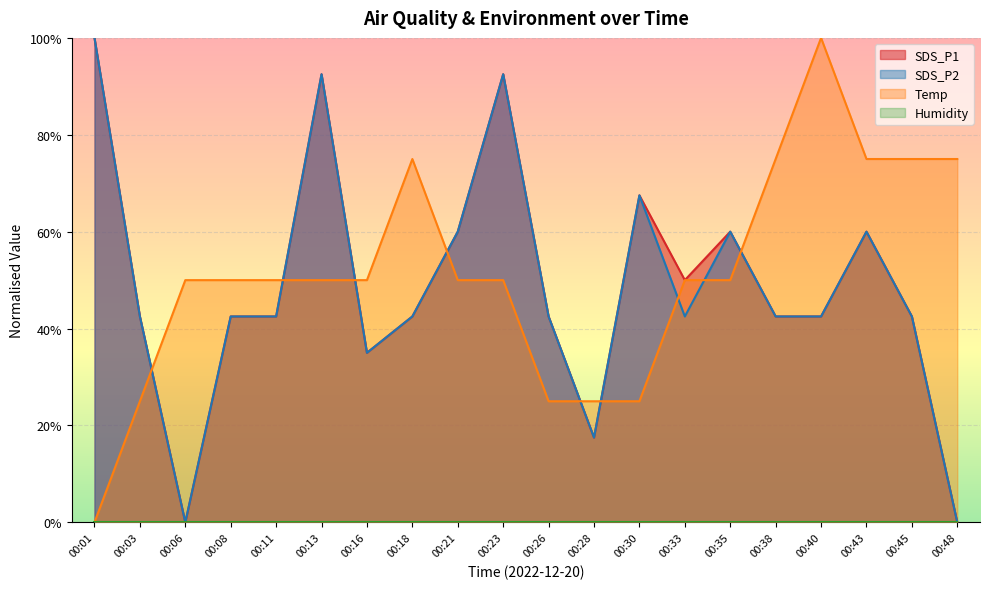

Reading left to right, transcribe all the data shown in this chart.

SDS_P1: 00:01=1.0	00:03=0.4	00:06=0.0	00:08=0.4	00:11=0.4	00:13=0.9	00:16=0.4	00:18=0.4	00:21=0.6	00:23=0.9	00:26=0.4	00:28=0.2	00:30=0.7	00:33=0.5	00:35=0.6	00:38=0.4	00:40=0.4	00:43=0.6	00:45=0.4	00:48=0.0
SDS_P2: 00:01=1.0	00:03=0.4	00:06=0.0	00:08=0.4	00:11=0.4	00:13=0.9	00:16=0.4	00:18=0.4	00:21=0.6	00:23=0.9	00:26=0.4	00:28=0.2	00:30=0.7	00:33=0.4	00:35=0.6	00:38=0.4	00:40=0.4	00:43=0.6	00:45=0.4	00:48=0.0
Temp: 00:01=0.0	00:03=0.3	00:06=0.5	00:08=0.5	00:11=0.5	00:13=0.5	00:16=0.5	00:18=0.7	00:21=0.5	00:23=0.5	00:26=0.3	00:28=0.3	00:30=0.3	00:33=0.5	00:35=0.5	00:38=0.7	00:40=1.0	00:43=0.7	00:45=0.7	00:48=0.7